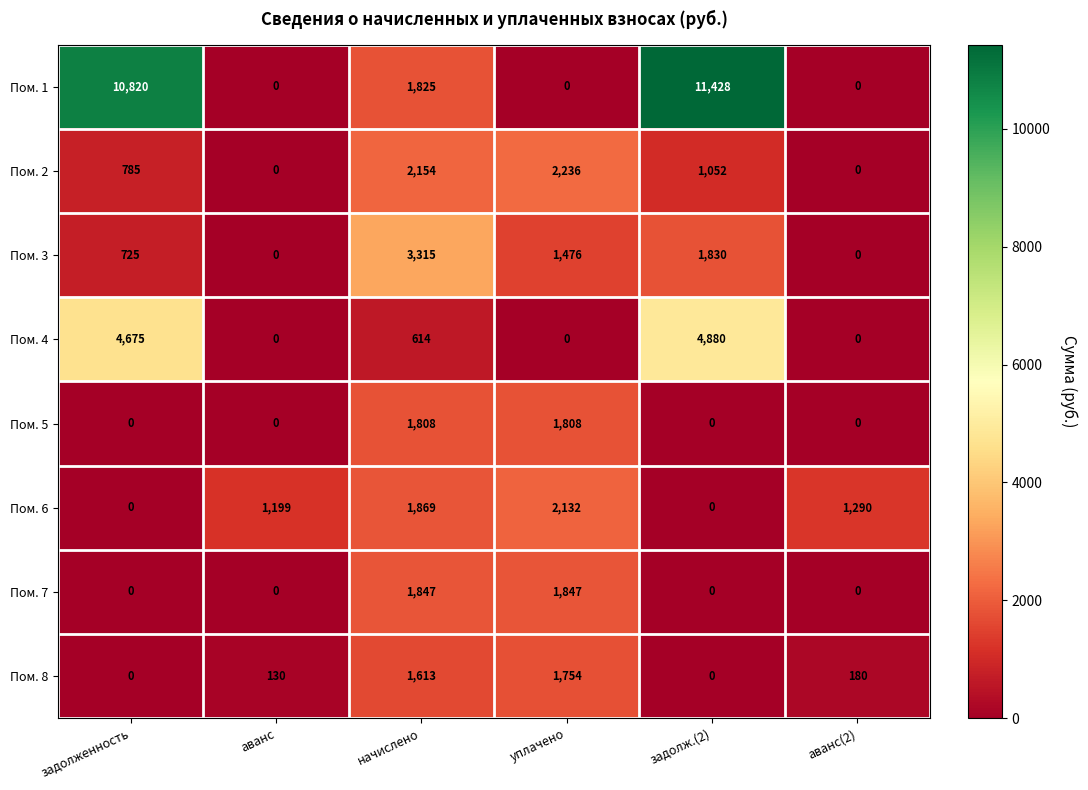

What value does the Пом. 4 series have at задолженность, to the nearest 50?

4700